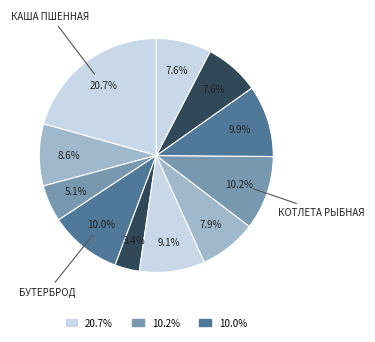

How many segments does this pie chart have?

11